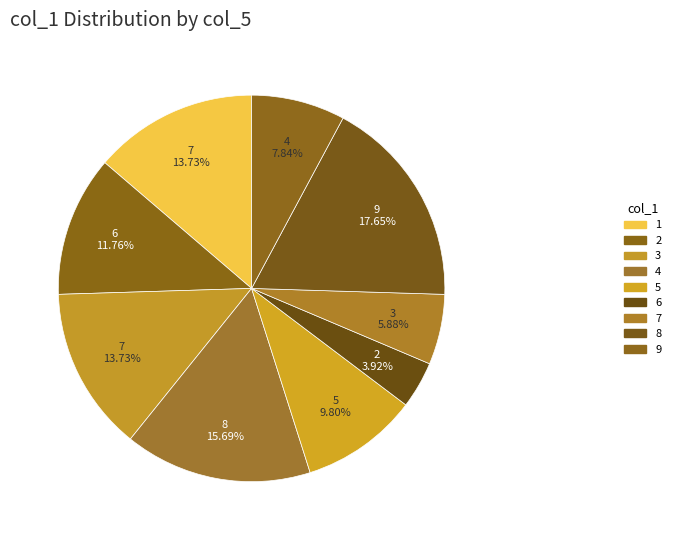

Combined, do 4 and 8 account for over 50%?

No